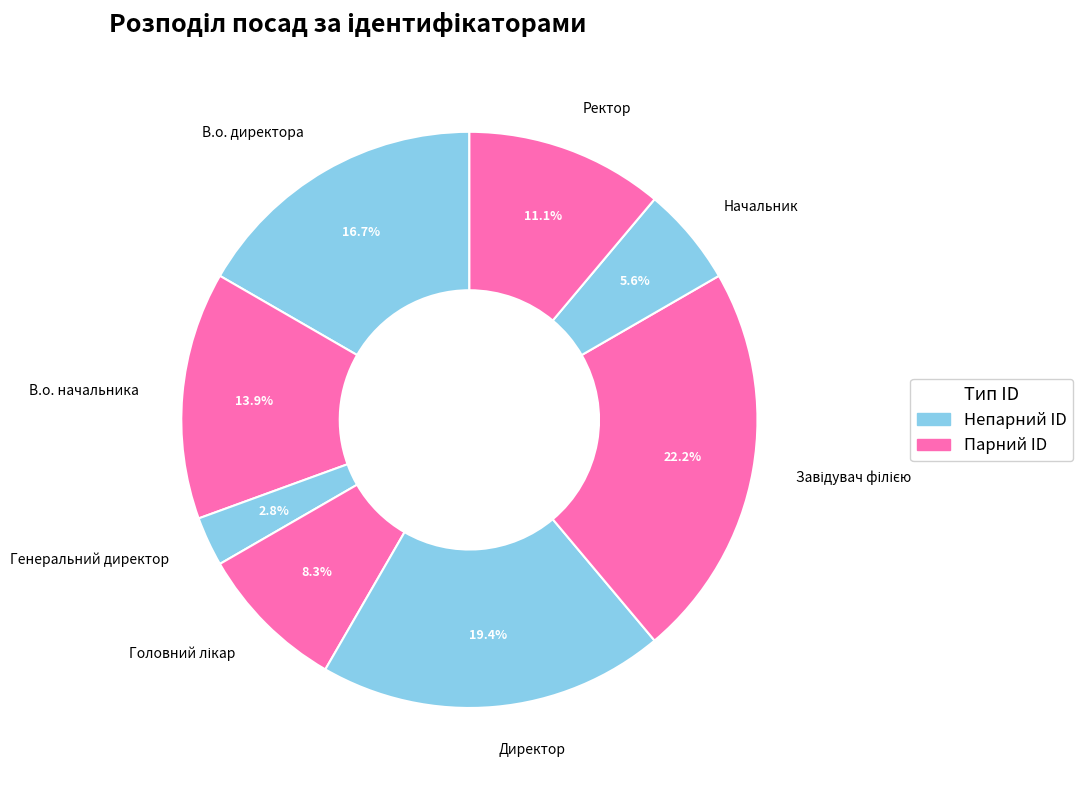

What is the smallest slice in the pie chart?

Генеральний директор